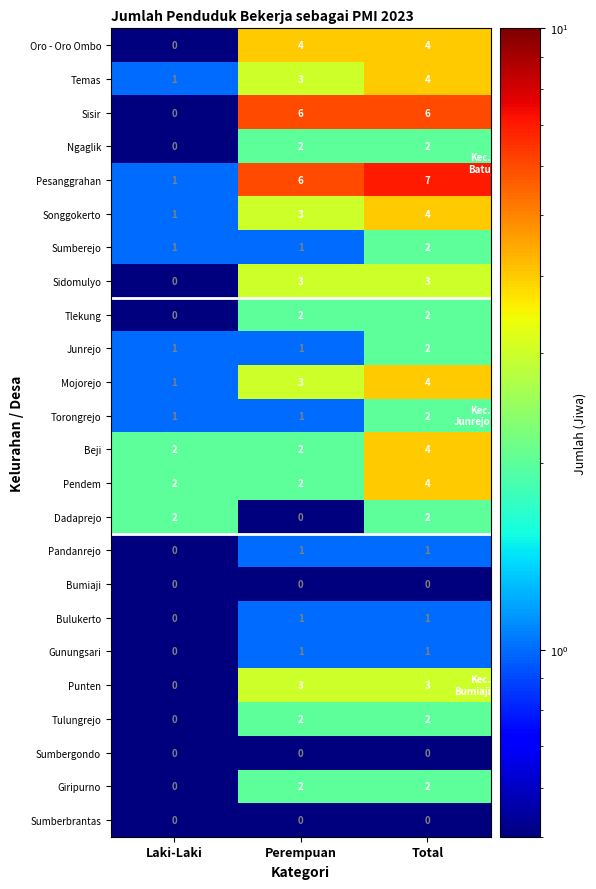

Count the Pandanrejo values in the range 0 to 1.

3